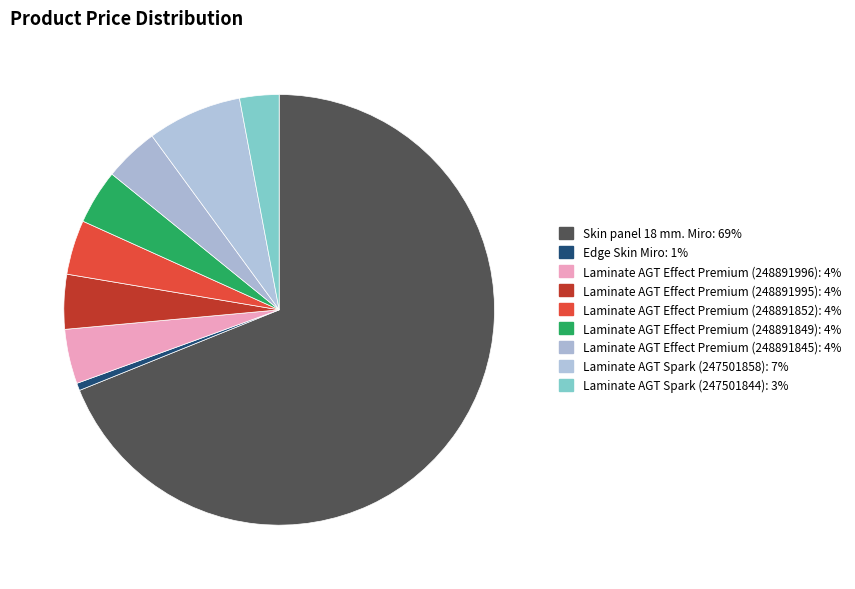

Which has a higher value, Laminate AGT Effect Premium (248891845) or Laminate AGT Effect Premium (248891849)?

Laminate AGT Effect Premium (248891845)